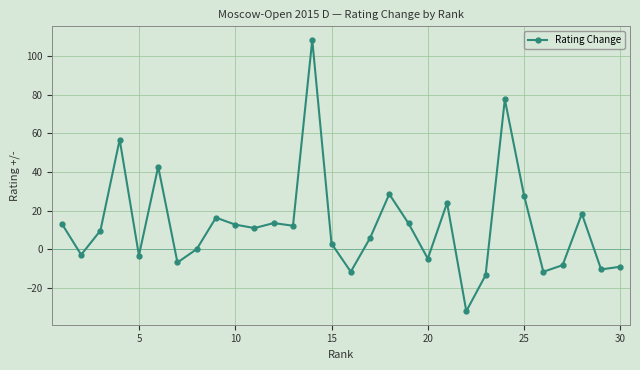

True or false: the data has more than 1 interior local peaks.

True